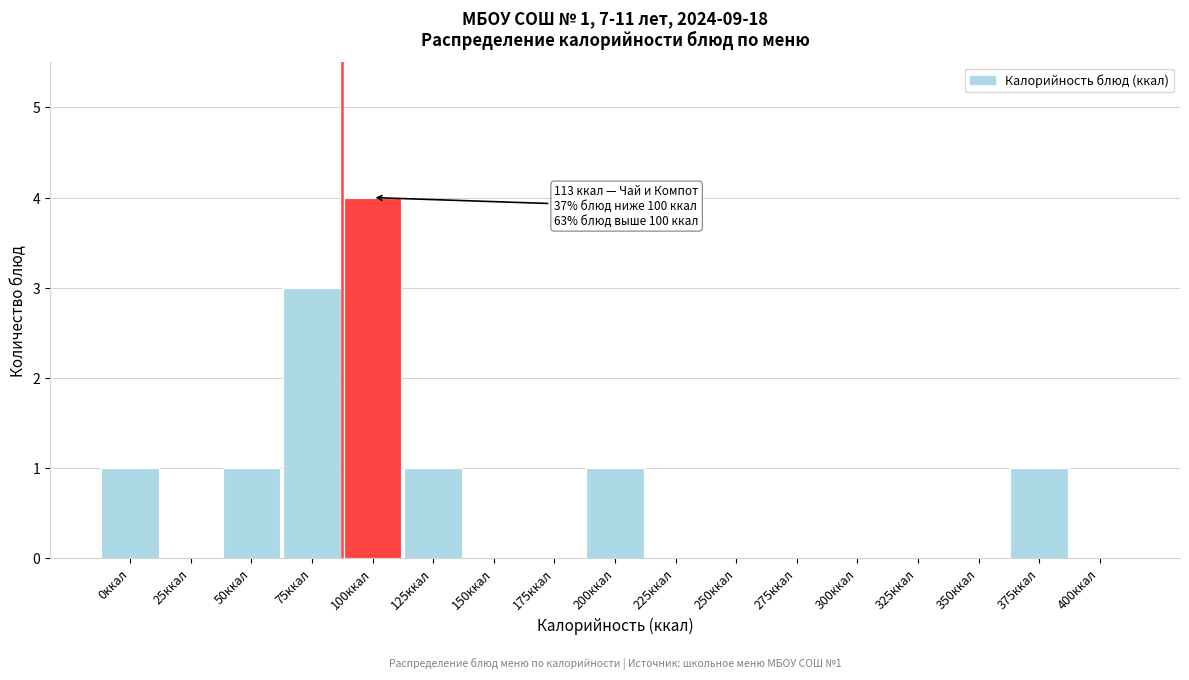

Reading left to right, transcribe all the data shown in this chart.

0ккал=1	25ккал=0	50ккал=1	75ккал=3	100ккал=4	125ккал=1	150ккал=0	175ккал=0	200ккал=1	225ккал=0	250ккал=0	275ккал=0	300ккал=0	325ккал=0	350ккал=0	375ккал=1	400ккал=0